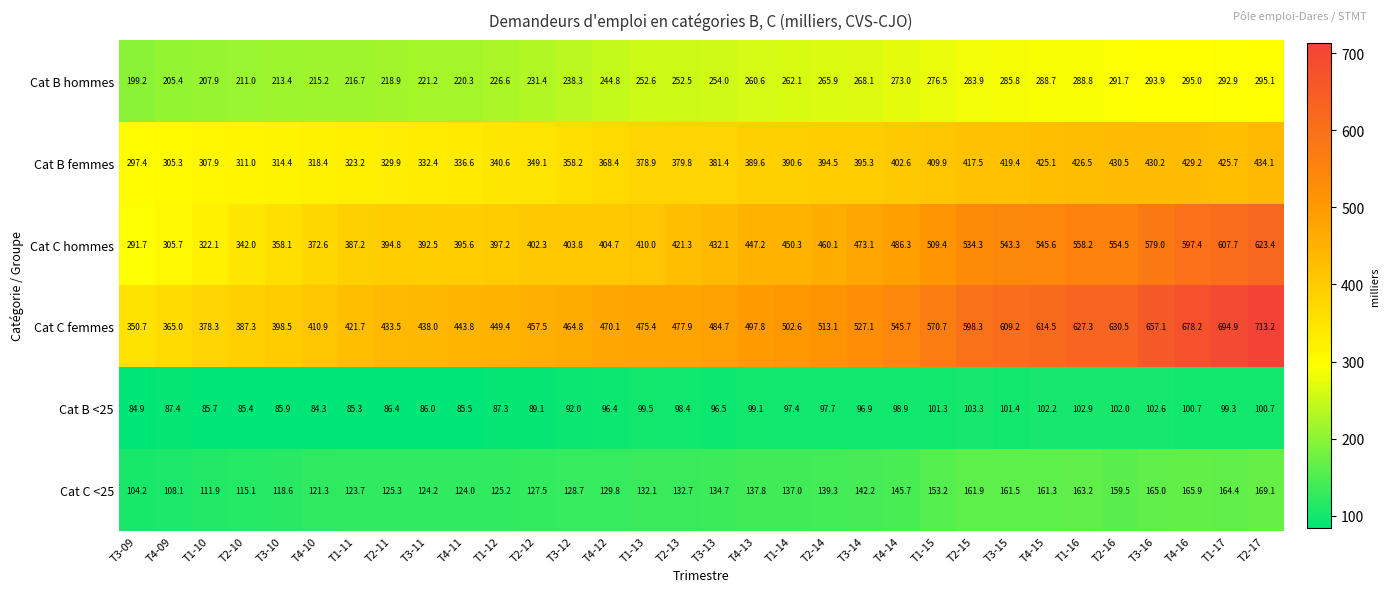

The Cat B <25 series shows 85.9 at T3-10. True or false?

True